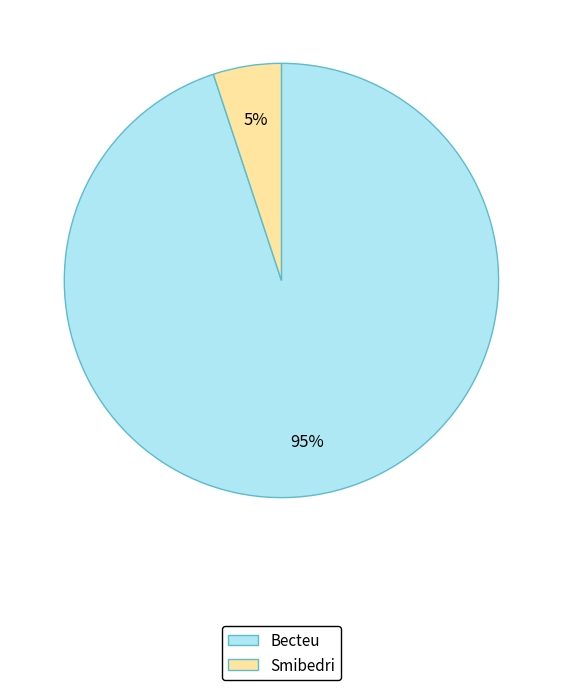

Is there any slice that represents more than half of the pie?

Yes